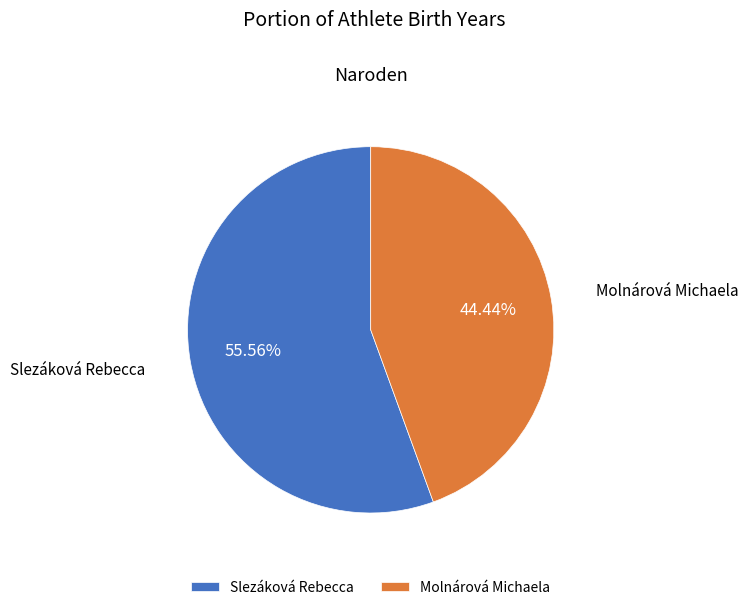

What is the smallest slice in the pie chart?

Molnárová Michaela